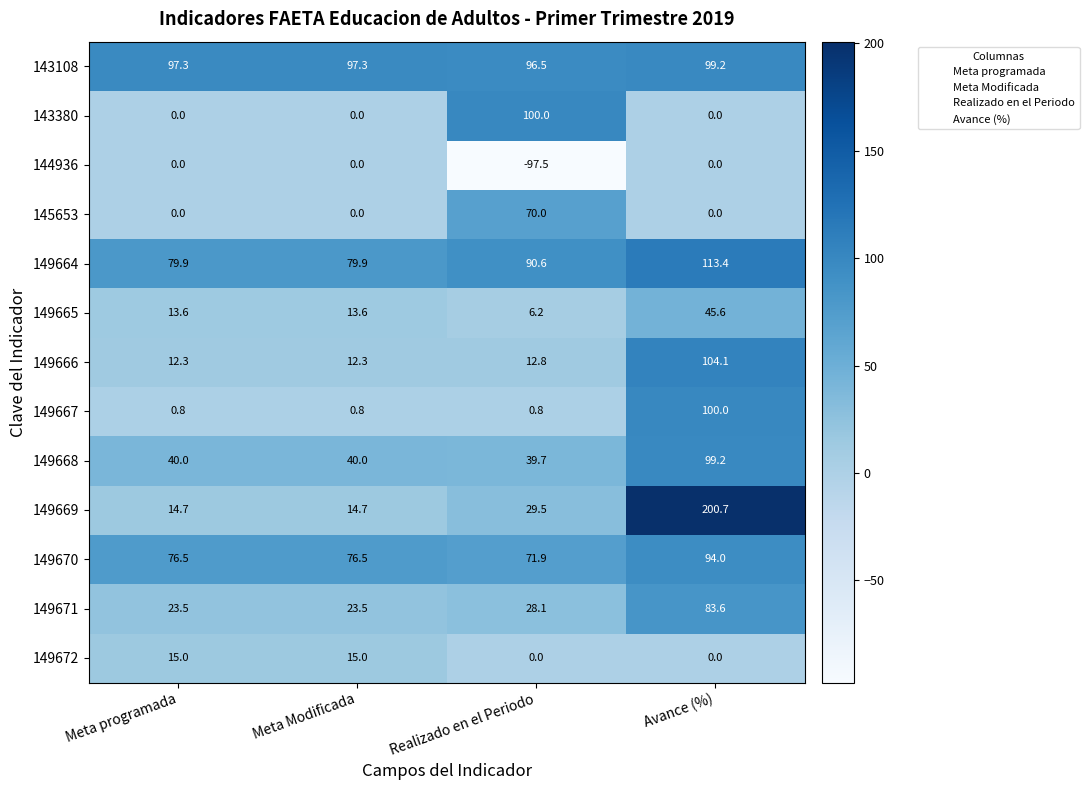

What is the difference between the maximum and minimum values in the 143108 series?

2.7